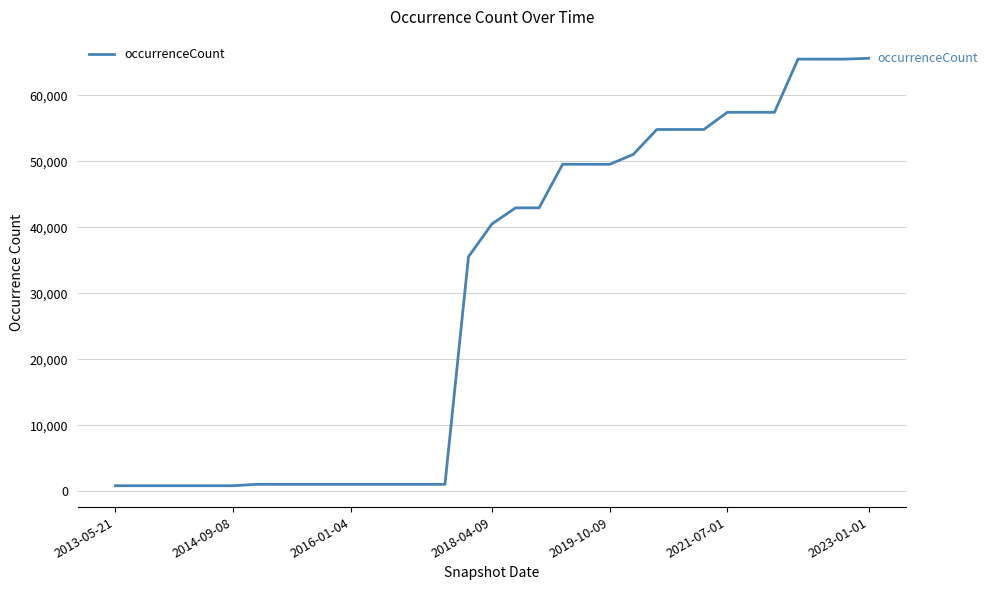

How many lines are shown in the chart?

1